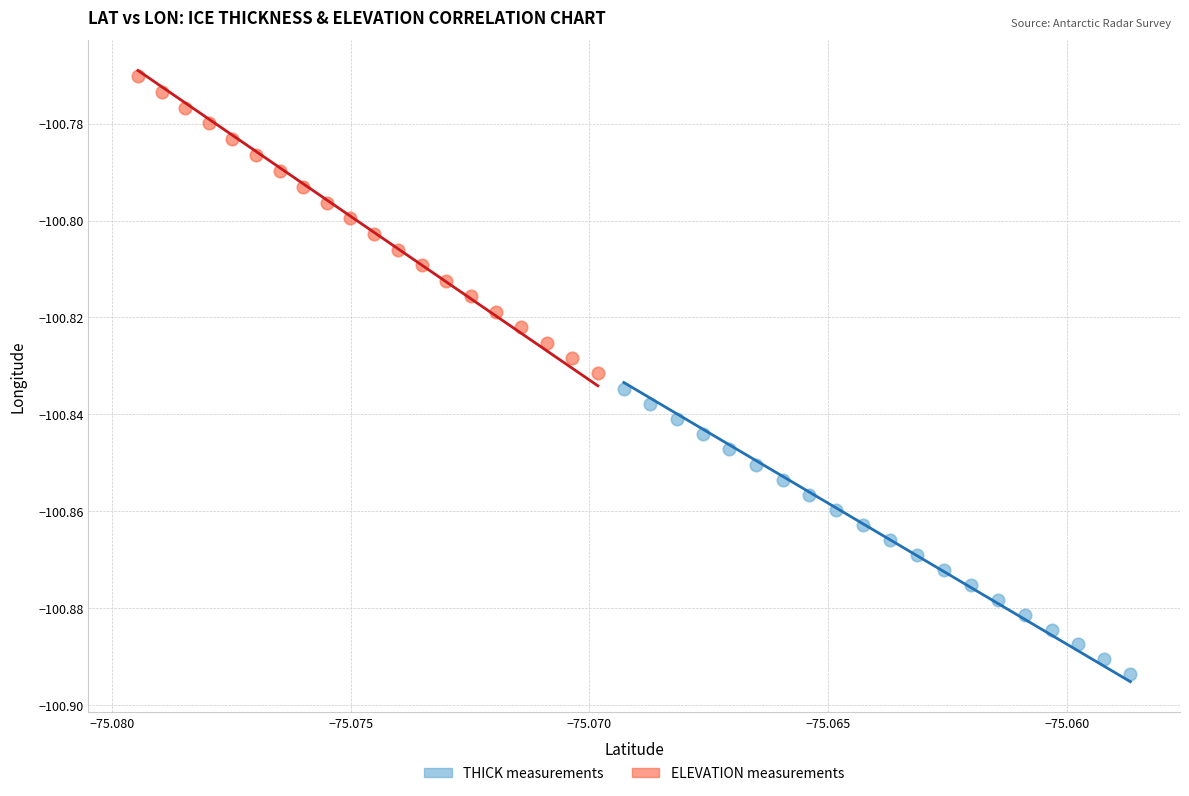

Which series contains the lowest Y value?

THICK measurements